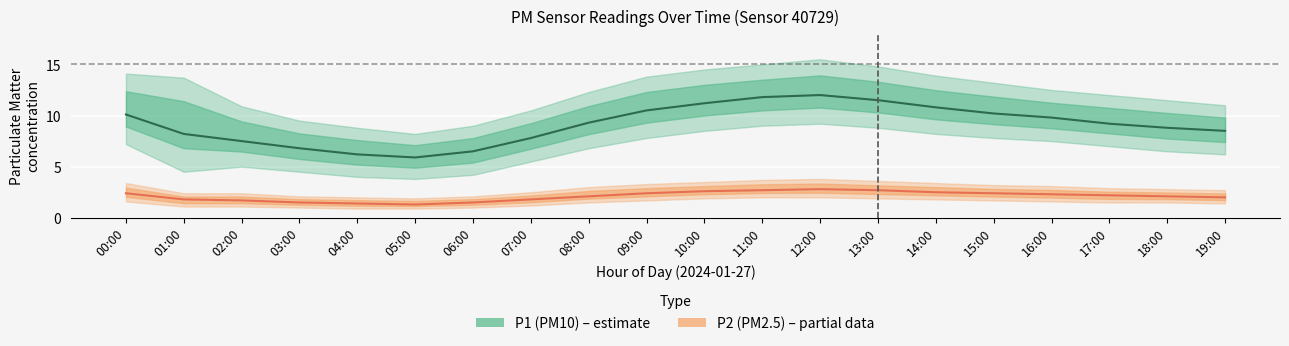

True or false: P2 (PM2.5) estimate has a value of 2.9 at 01:00.

False